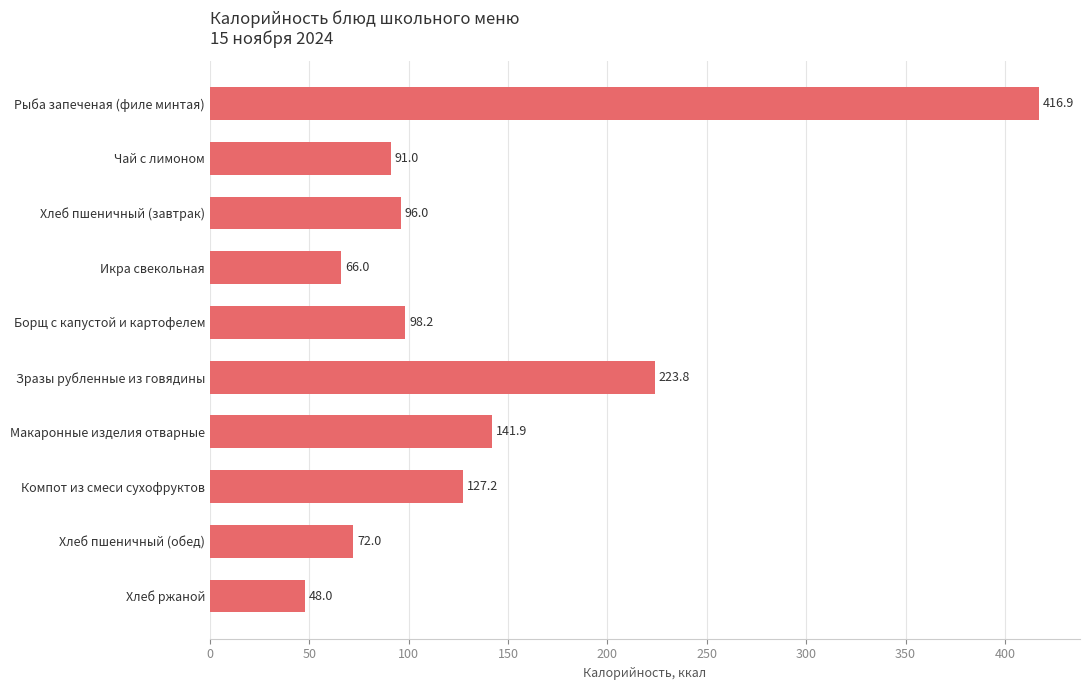

The value at Зразы рубленные из говядины is 49.4. True or false?

False